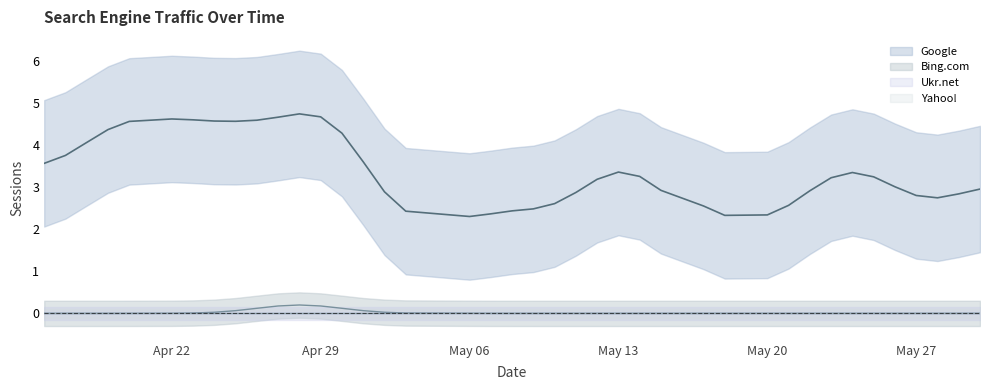

True or false: Google and Ukr.net cross at least once.

False